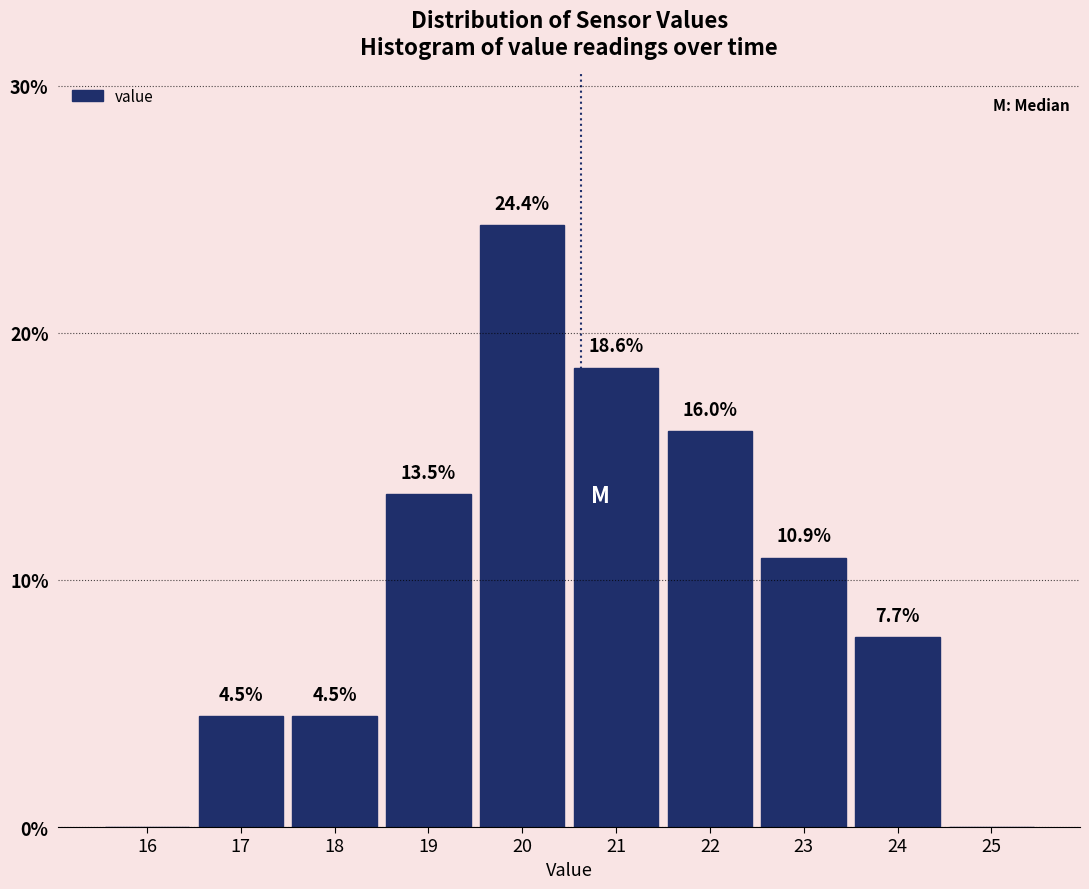

Reading left to right, list all the values displayed in this chart.

16=0.0	17=4.5	18=4.5	19=13.5	20=24.4	21=18.6	22=16.0	23=10.9	24=7.7	25=0.0